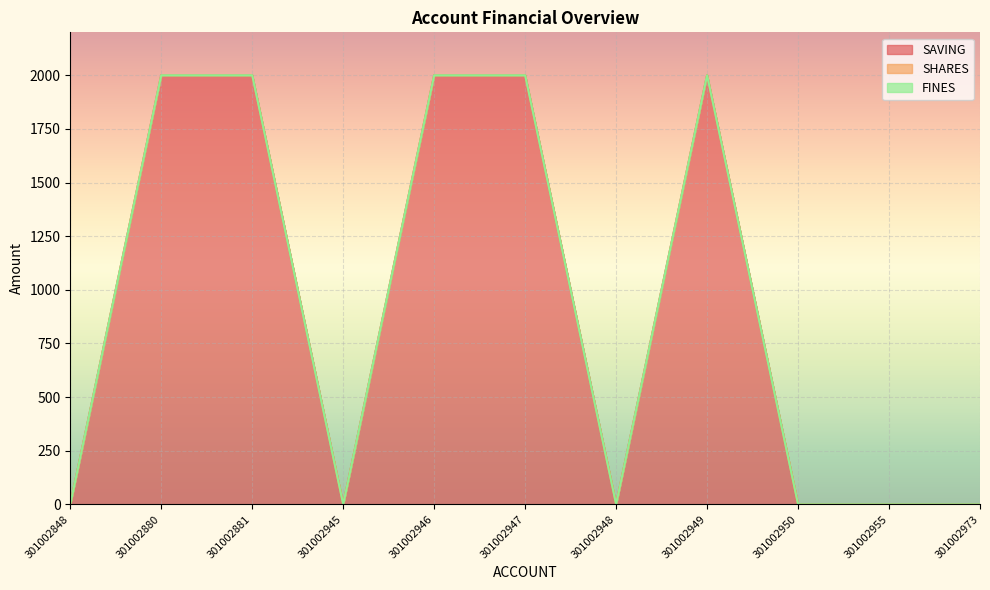

At which category is the sum across all series the highest?

301002880